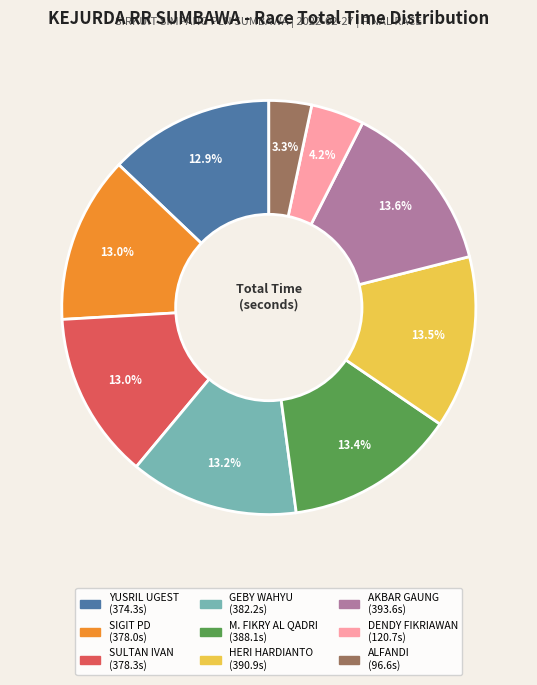

Is there any slice that represents more than half of the pie?

No